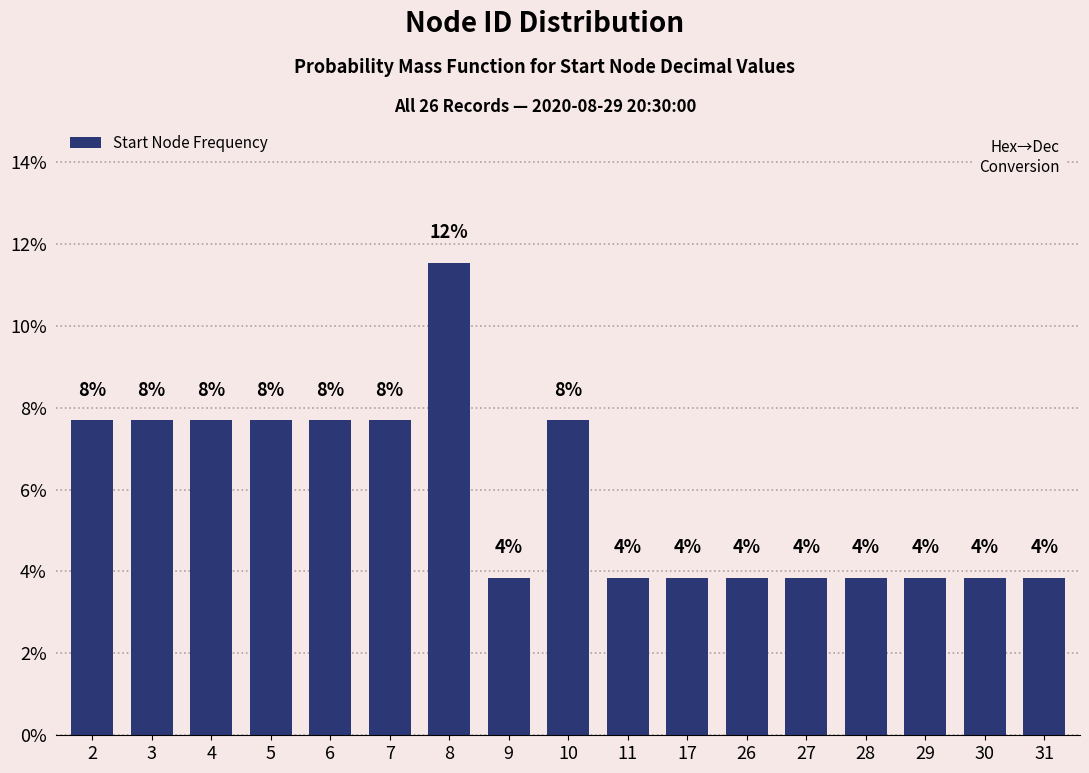

Does the chart contain any negative values?

No